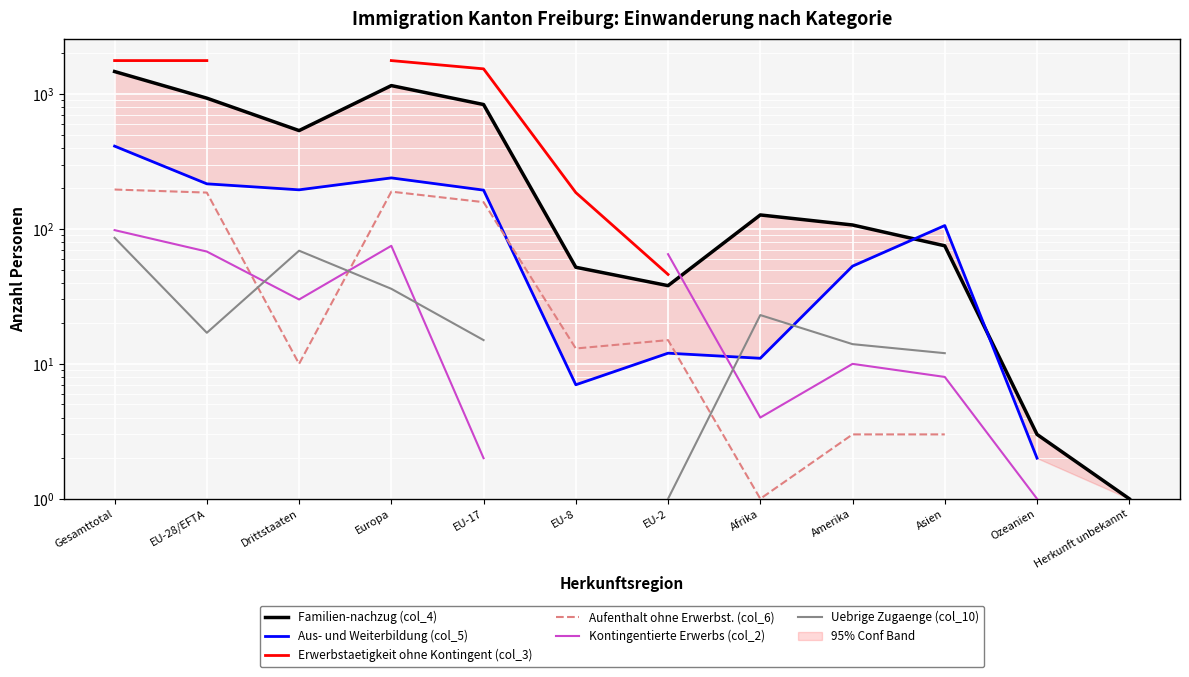

Is it true that Kontingentierte Erwerbs (col_2) equals 1.0 at Ozeanien?

True